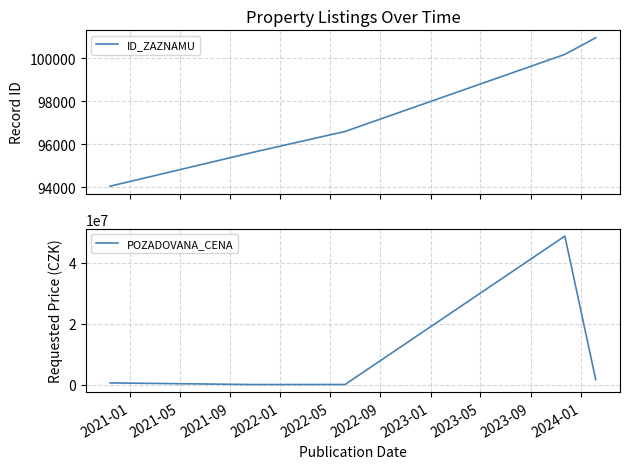

What is the minimum value for ID_ZAZNAMU?

94053